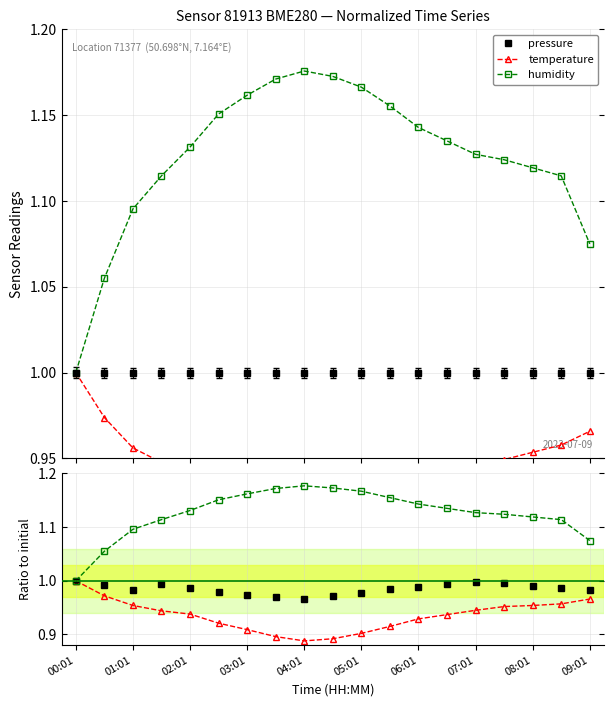

What is the difference between the maximum and second lowest values in the humidity ratio series?

0.1